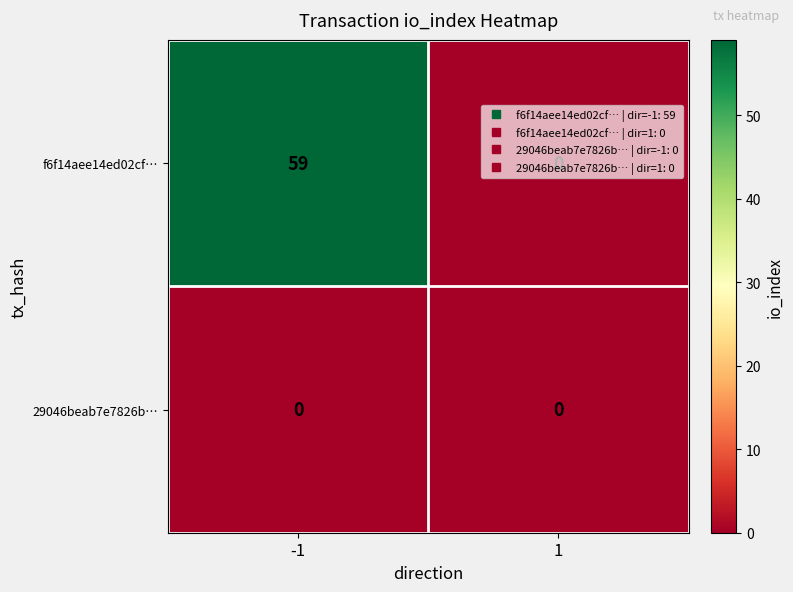

At which category is the sum across all series the highest?

-1